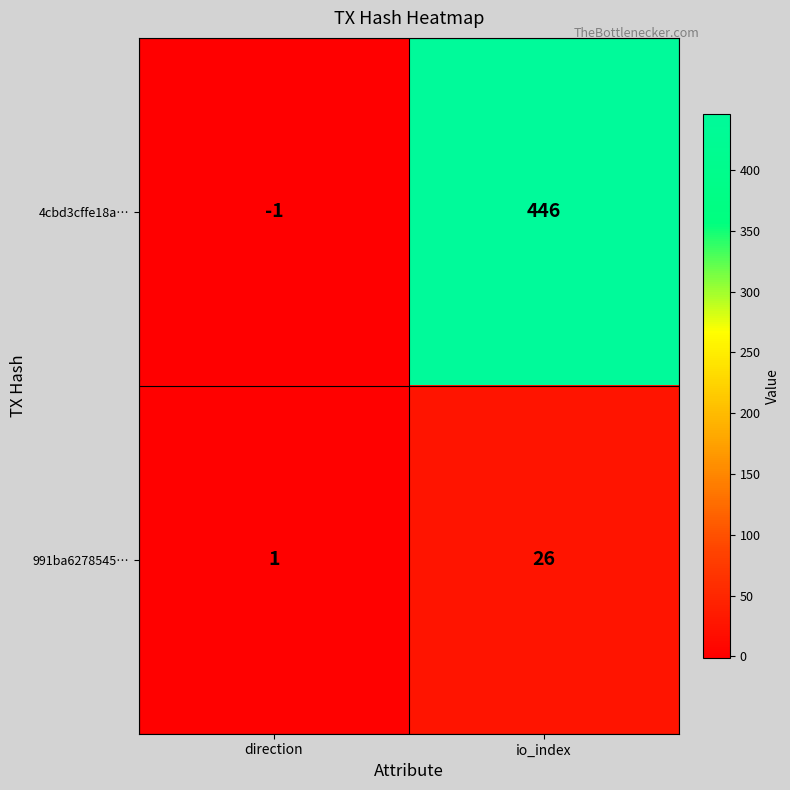

The value of 991ba6278545… at io_index is 26. True or false?

True